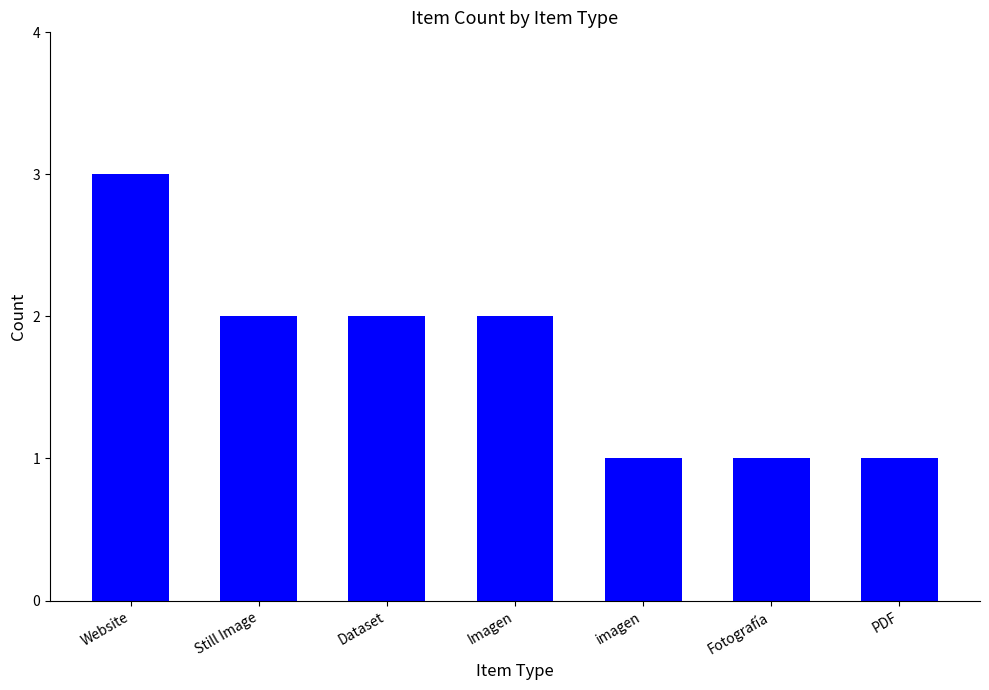

What is the difference between the maximum and minimum values?

2